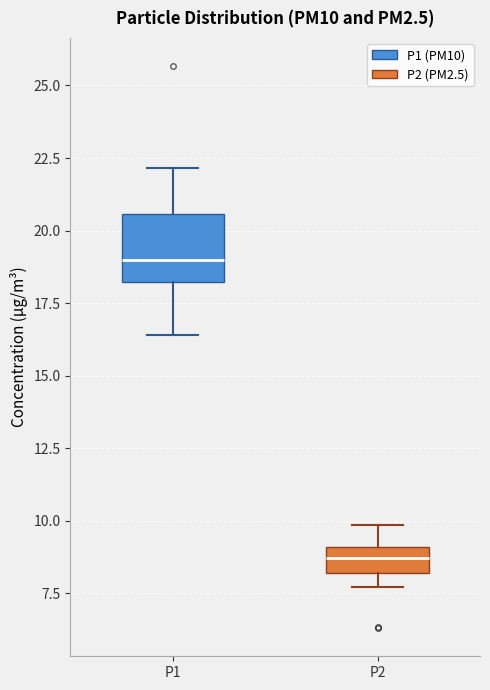

Where does the median line of the box for P1 sit on the y-axis? The values are not printed on the chart, so give them approximately, as read against the axis.

19.0